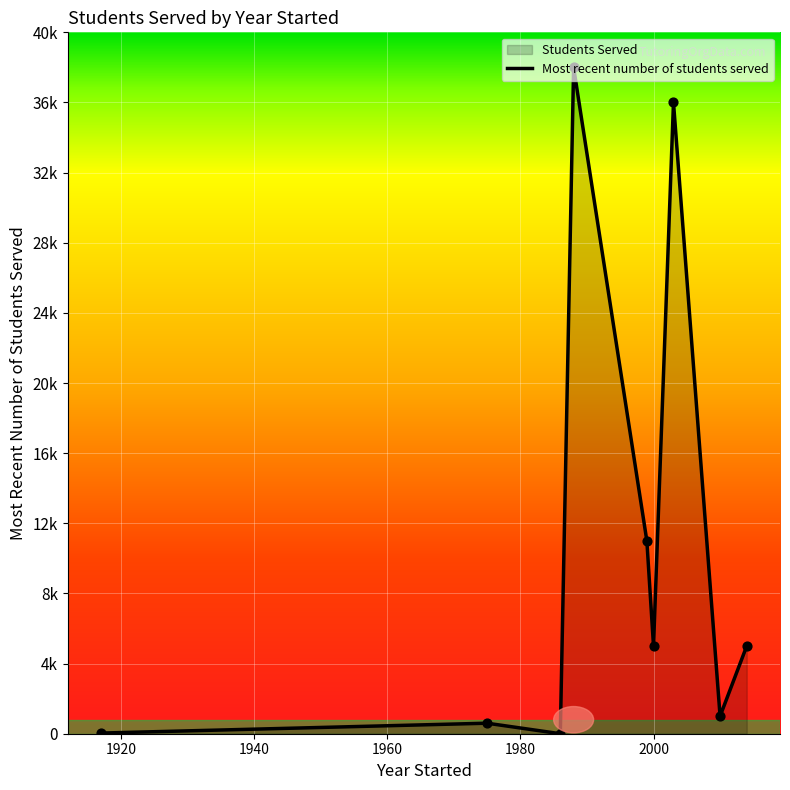

What is the change in value from 1988 to 2010?

-37000